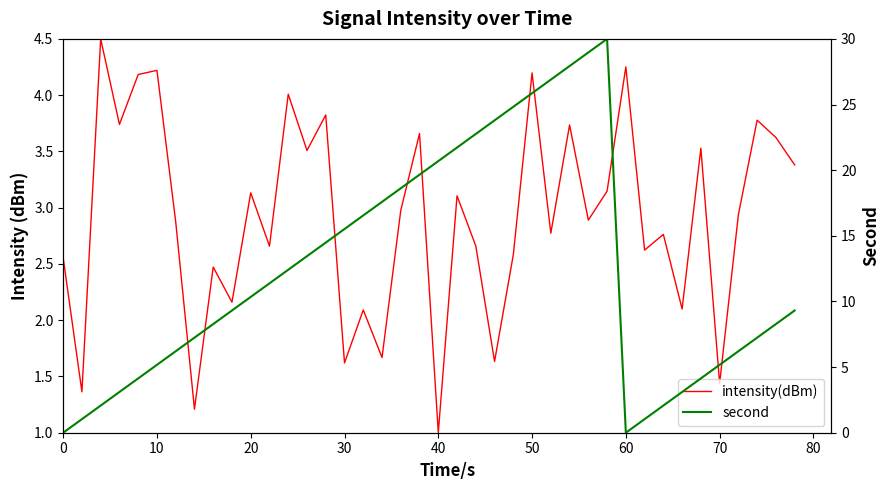

What is the value of the second point at the 37th from the left?

6.2